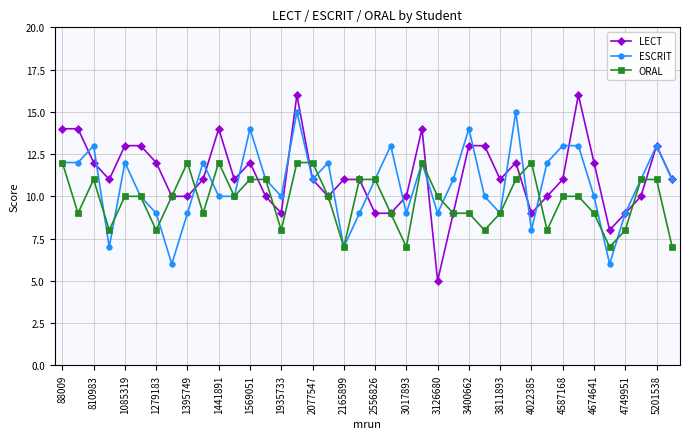

List the series in order of their peak value, highest first.

LECT, ESCRIT, ORAL